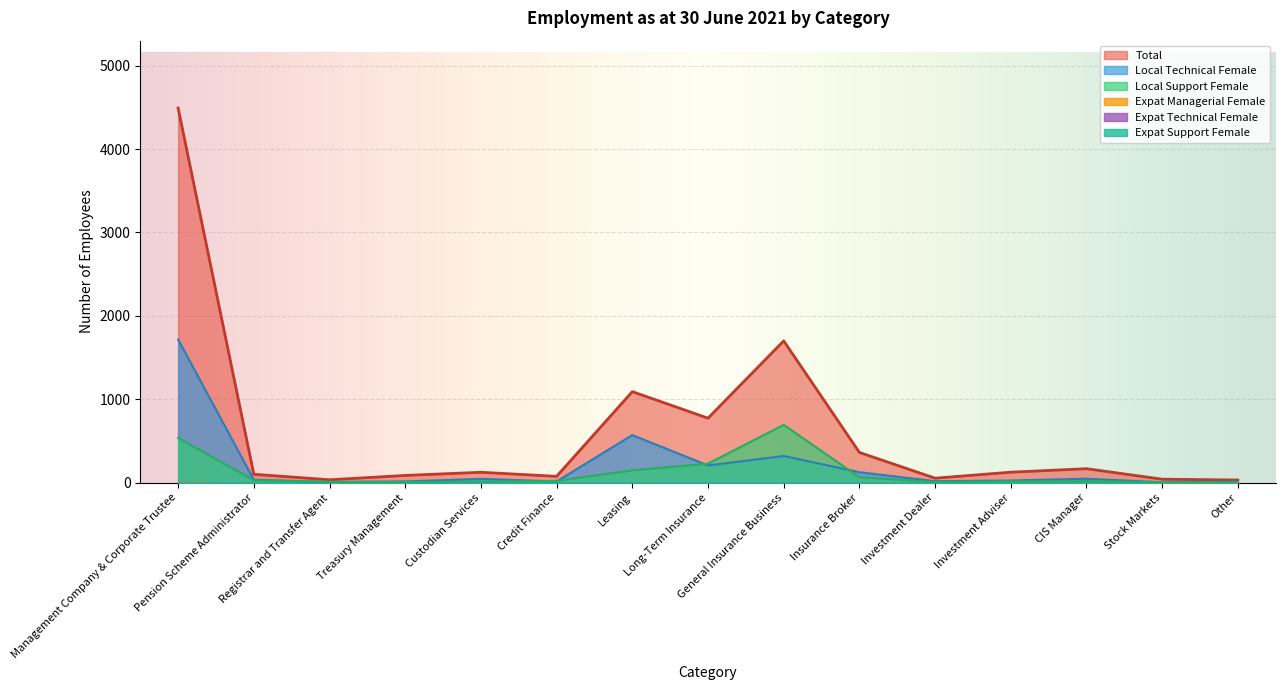

Is the value of Insurance Broker at Registrar and Transfer Agent greater than the value of Leasing at Treasury Management?

Yes